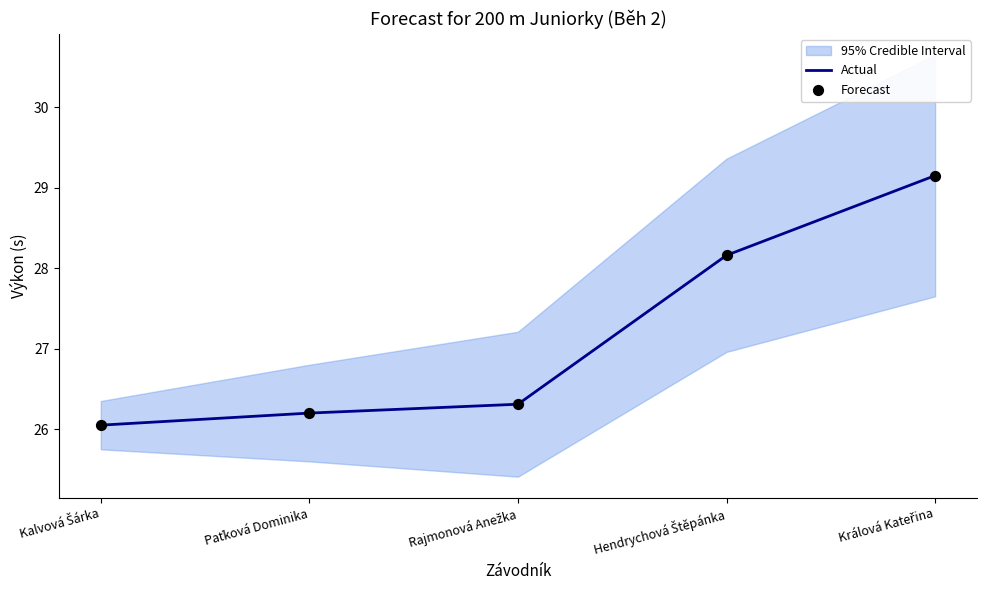

Is the value of Actual at Paťková Dominika greater than the value of Forecast at Paťková Dominika?

No